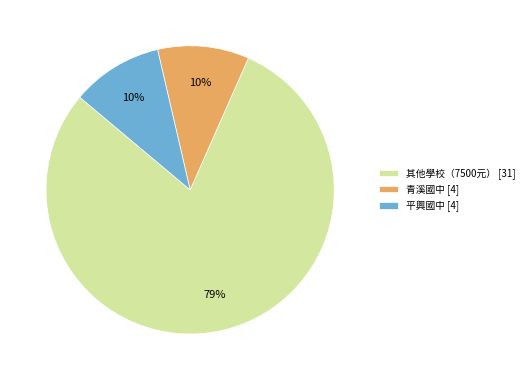

Is the sum of 青溪國中 [4] and 平興國中 [4] greater than half?

No